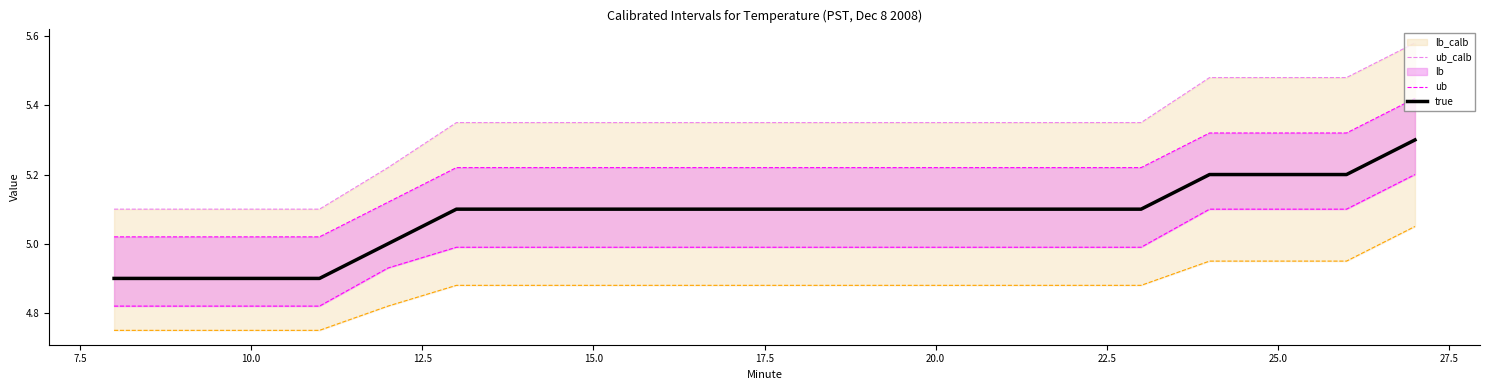

True or false: true has a value of 8.9 at 20.0.

False